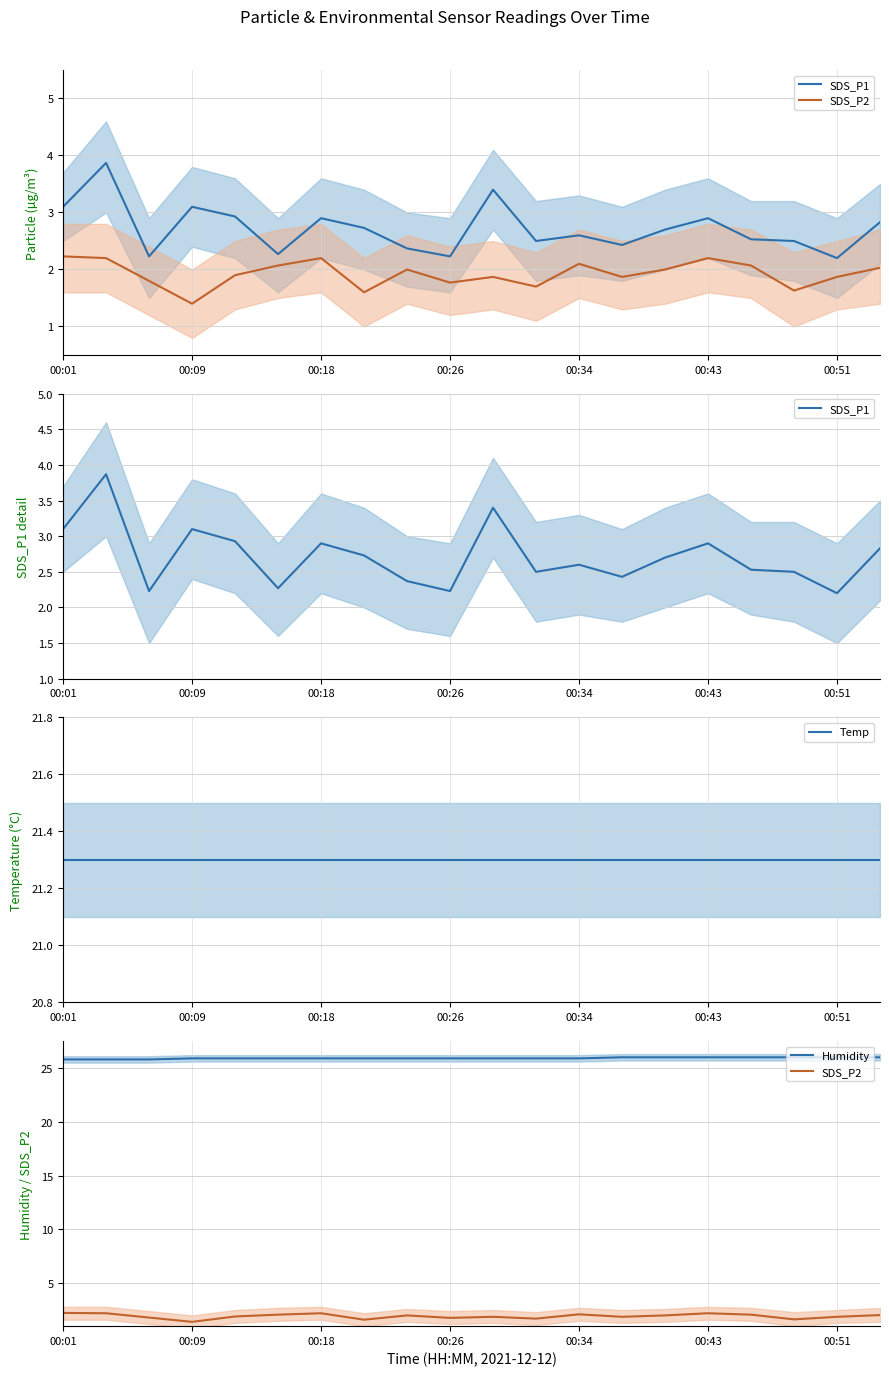

What is the spread (max minus min) of values at 11?

24.2